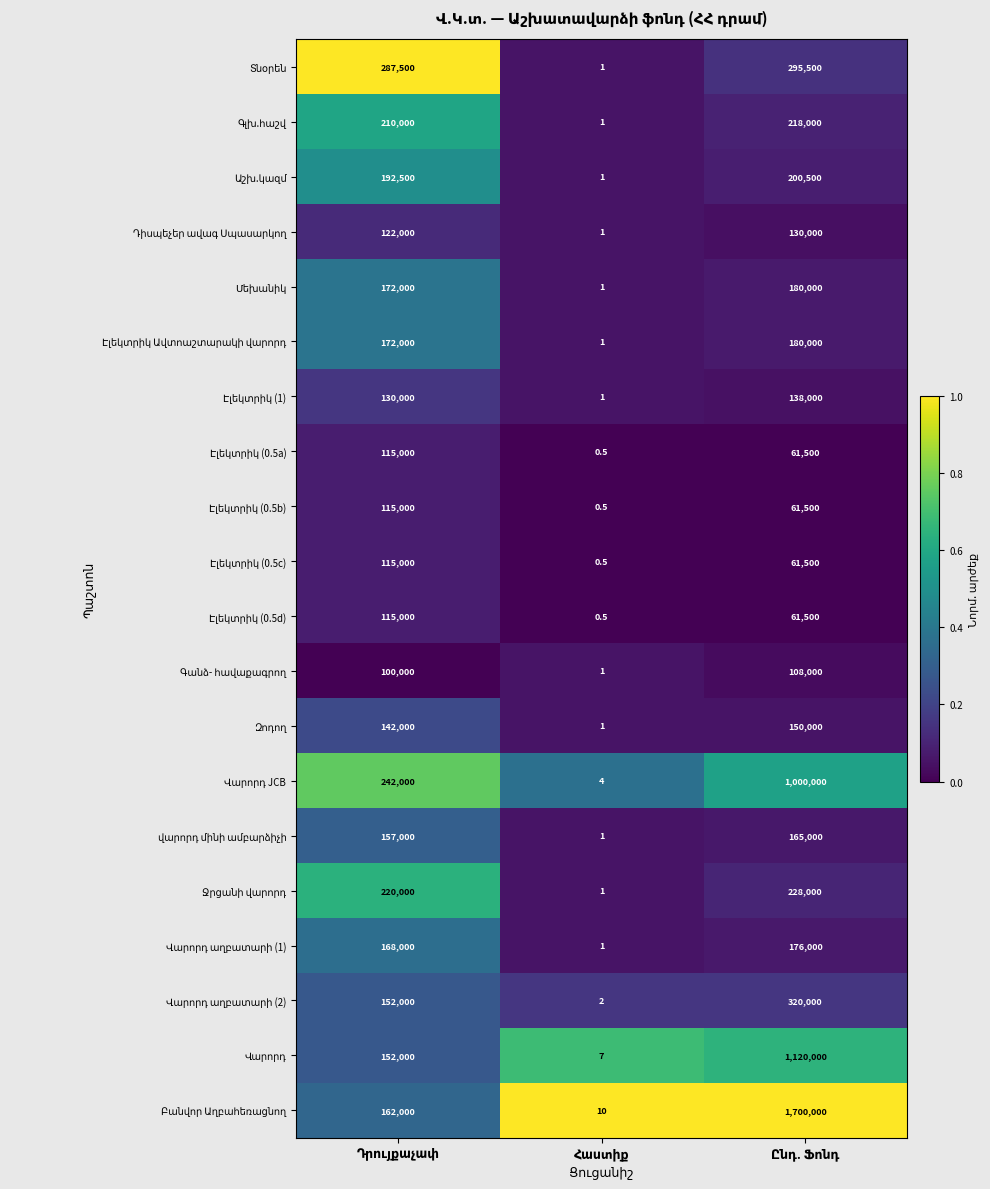

What is the maximum value shown in the chart?

1700000.0